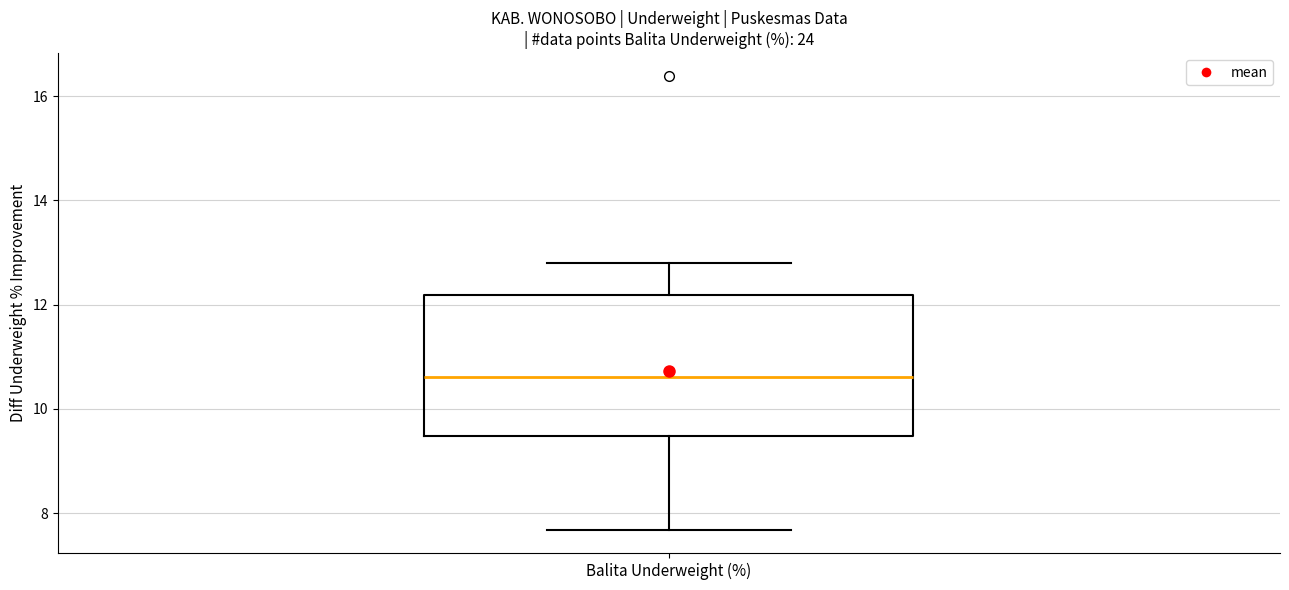

Read this box plot against the y-axis: the position of the median line, the range covered by the box, and the ends of both whiskers. The values are not printed on the chart, so give them approximately, as read against the axis.

median 10.6, box 9.4 to 12.2, whiskers 7.6 to 12.8